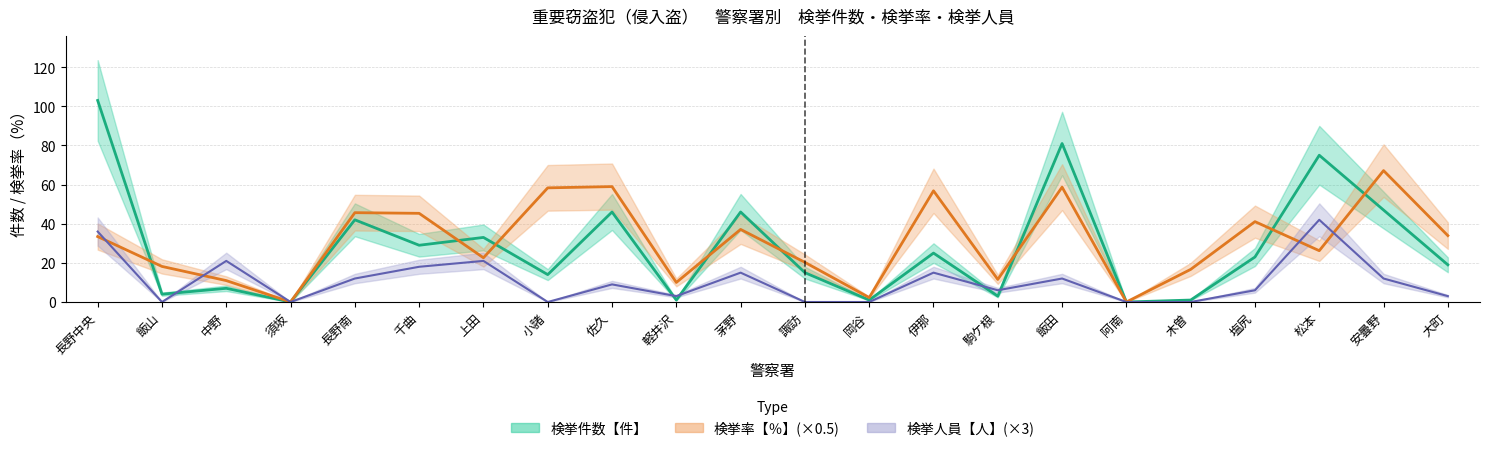

How many data points in 検挙人員【人】 are less than 9?

11